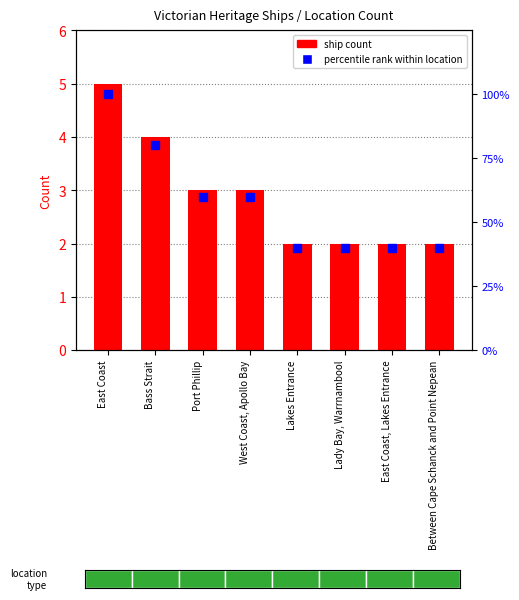

What position from the right is Between Cape Schanck and Point Nepean?

1